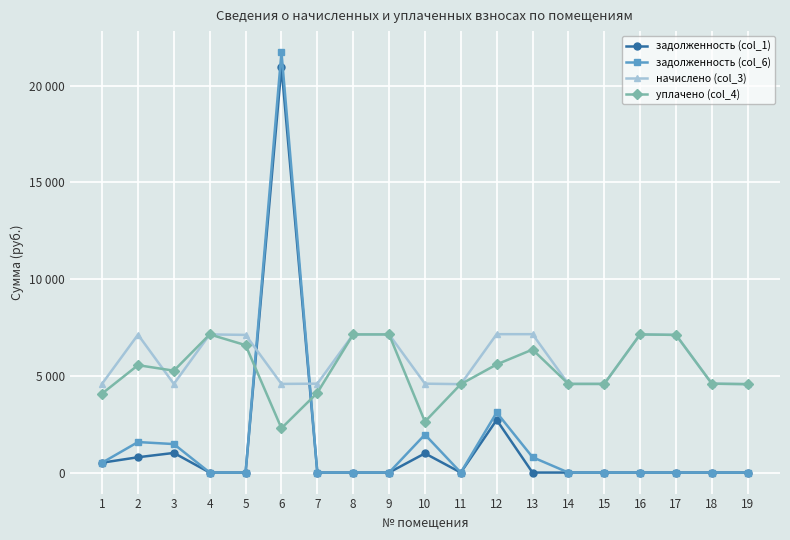

At how many categories does at least one series exceed 12241?

1